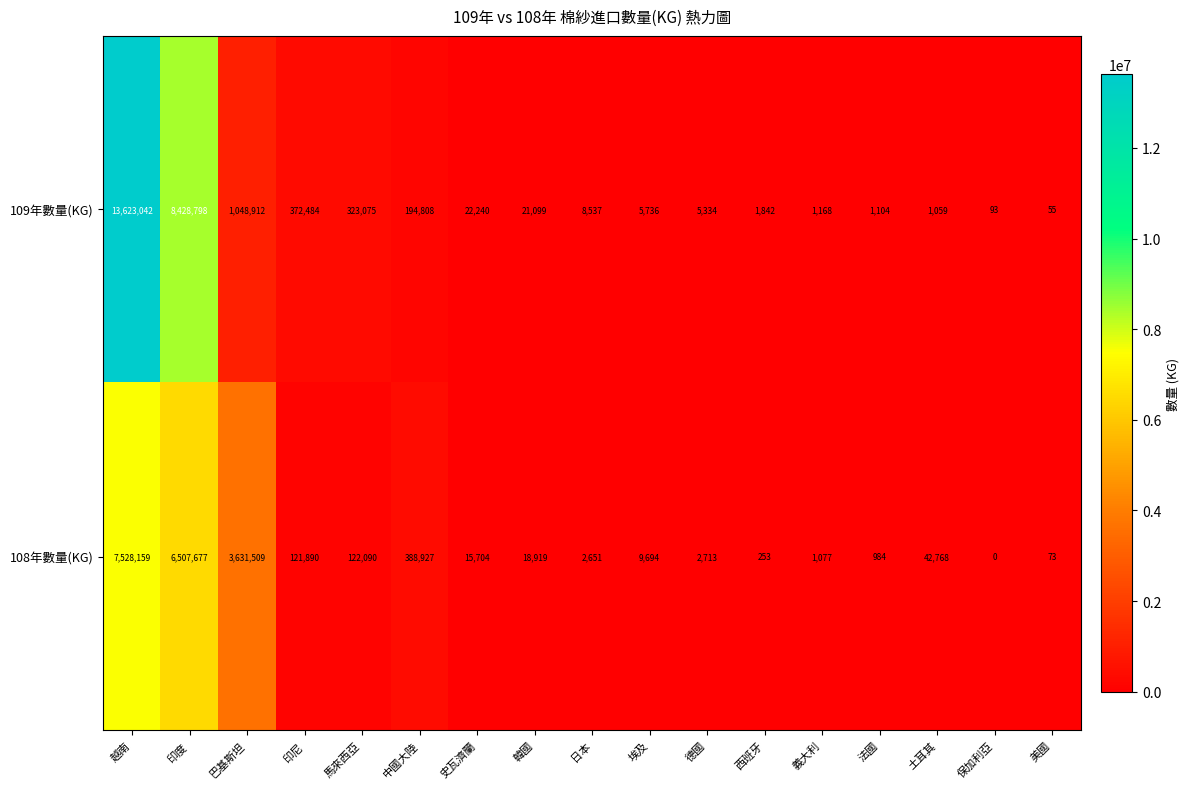

At which category does the chart reach its minimum across all series?

保加利亞